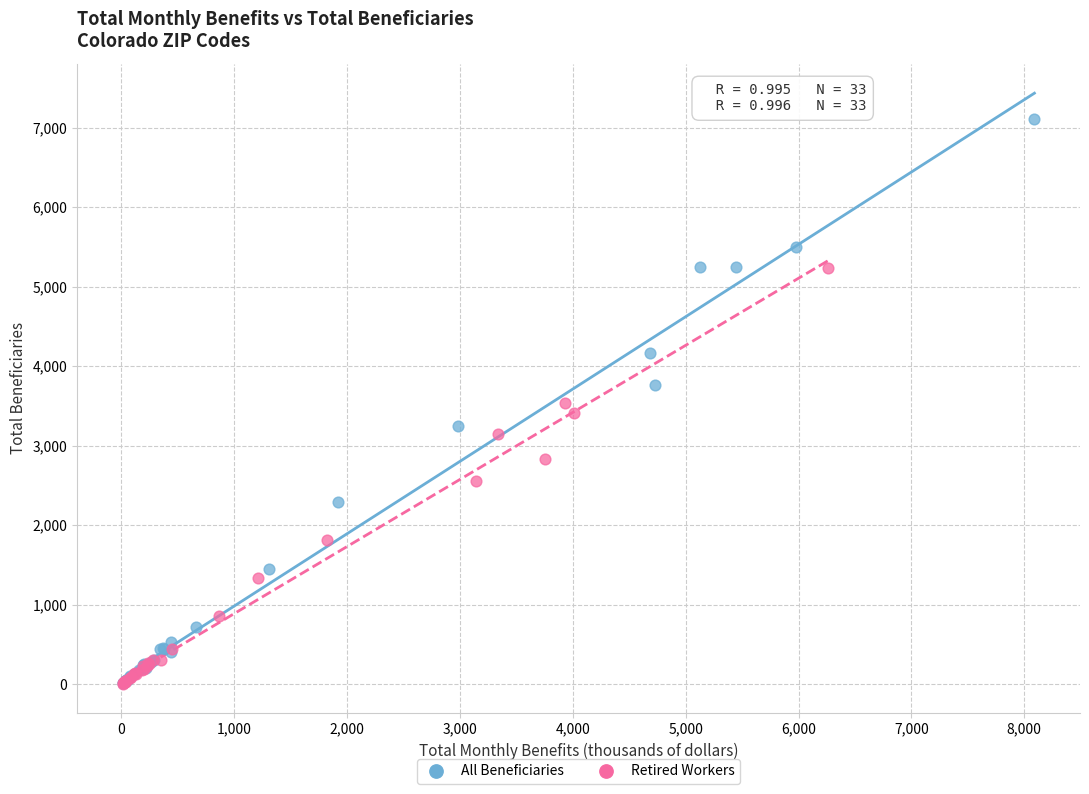

Which series contains the highest Y value?

All Beneficiaries